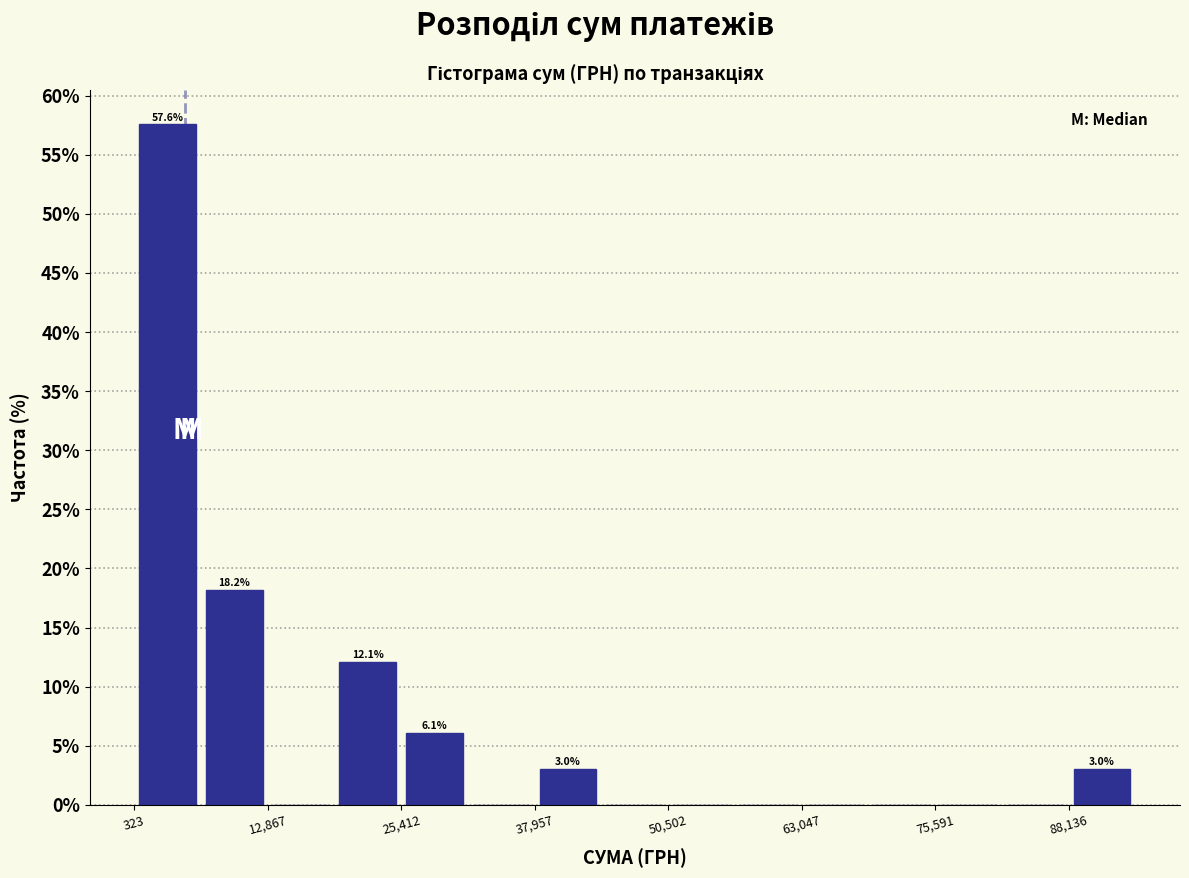

Around what value on the x-axis is the tallest bar? Give the approximate position of its centre, as read against the axis.

4000